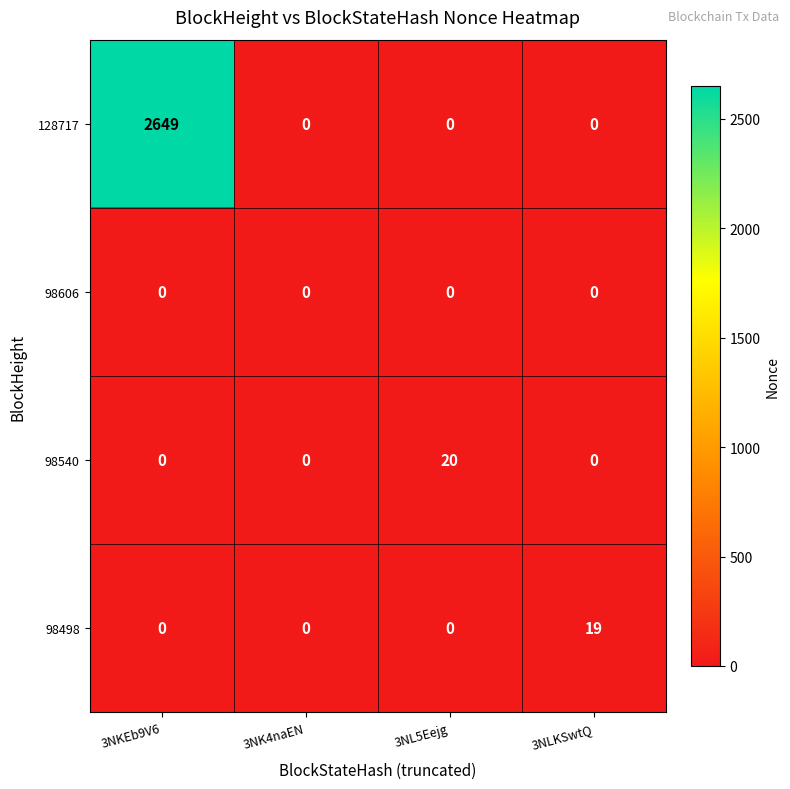

At which category is the sum across all series the highest?

3NKEb9V6